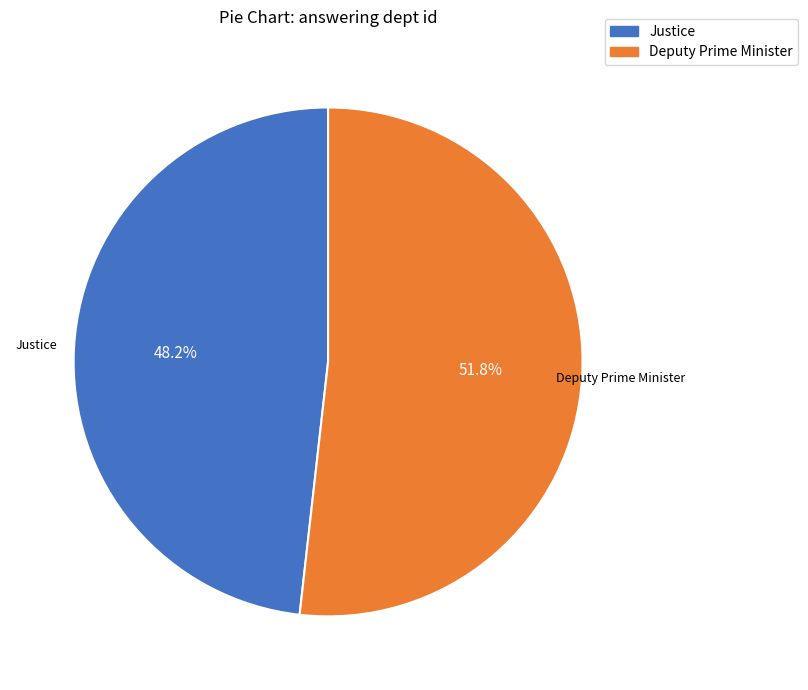

Is it true that Justice is 48% of the pie?

True